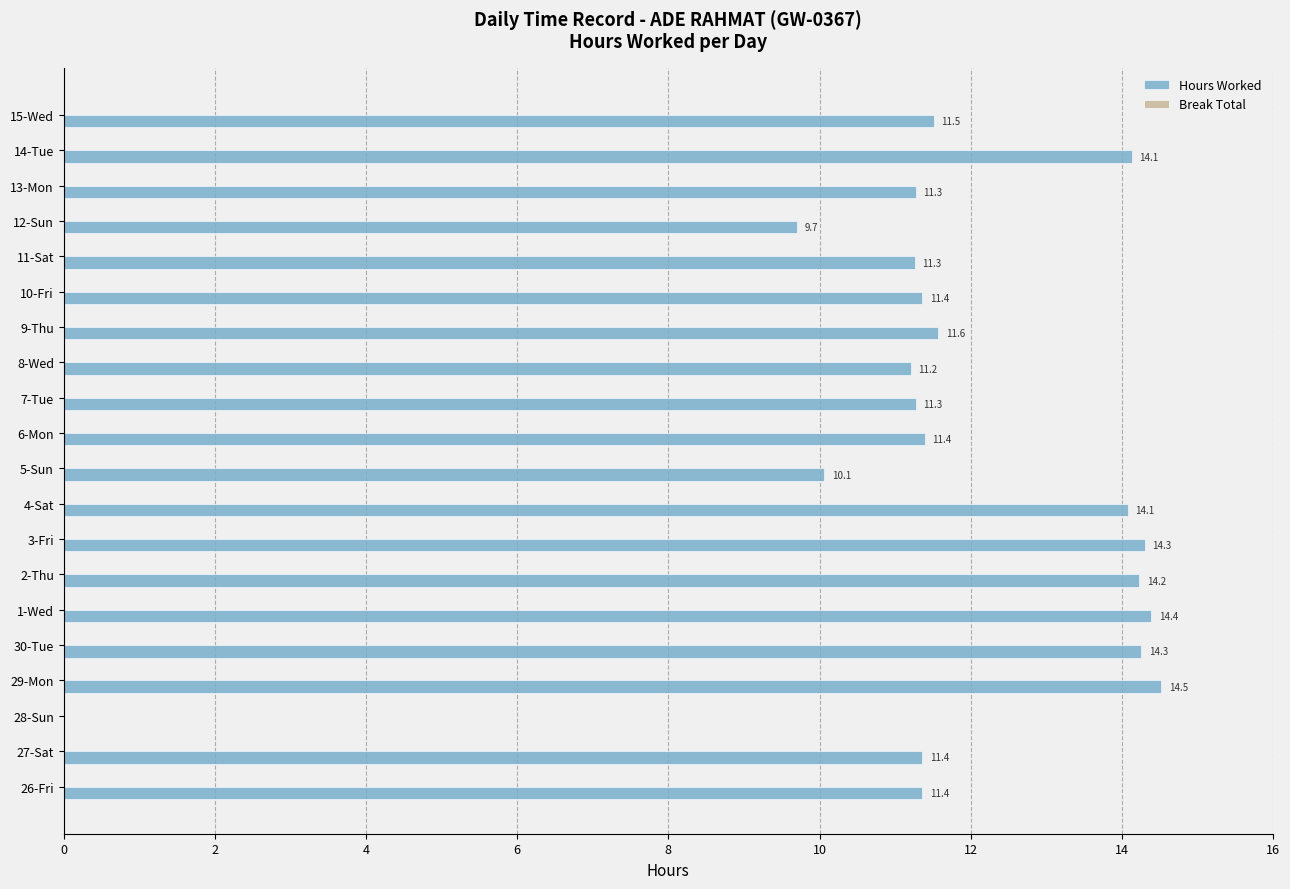

The chart shows a value of 11.2 at 8-Wed. True or false?

True